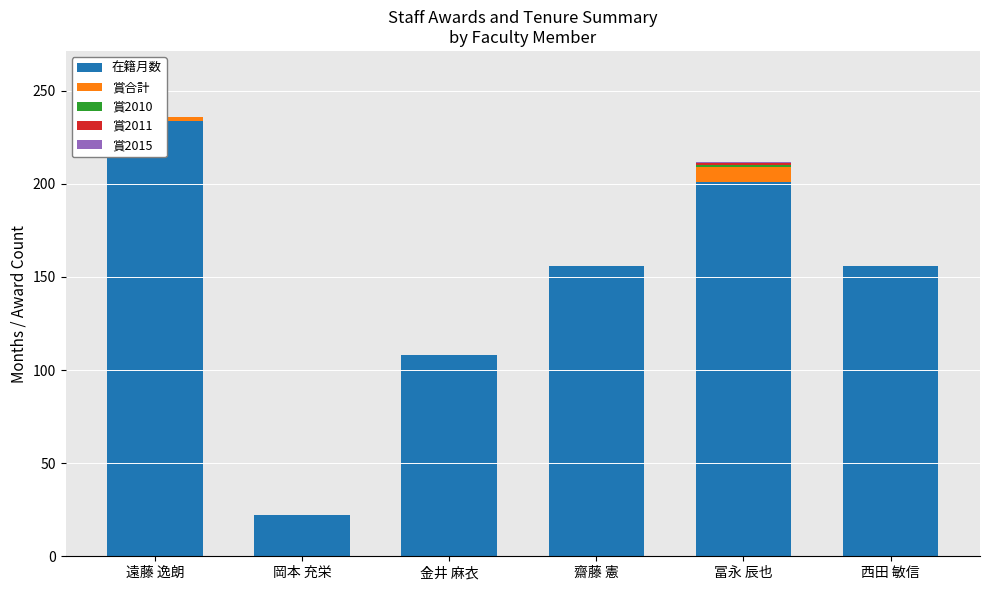

What is the total value across all series at 冨永 辰也?

212